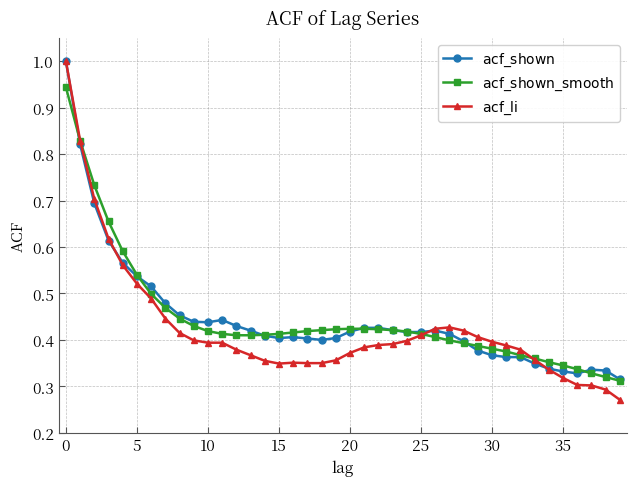

Does the chart have visible grid lines?

Yes